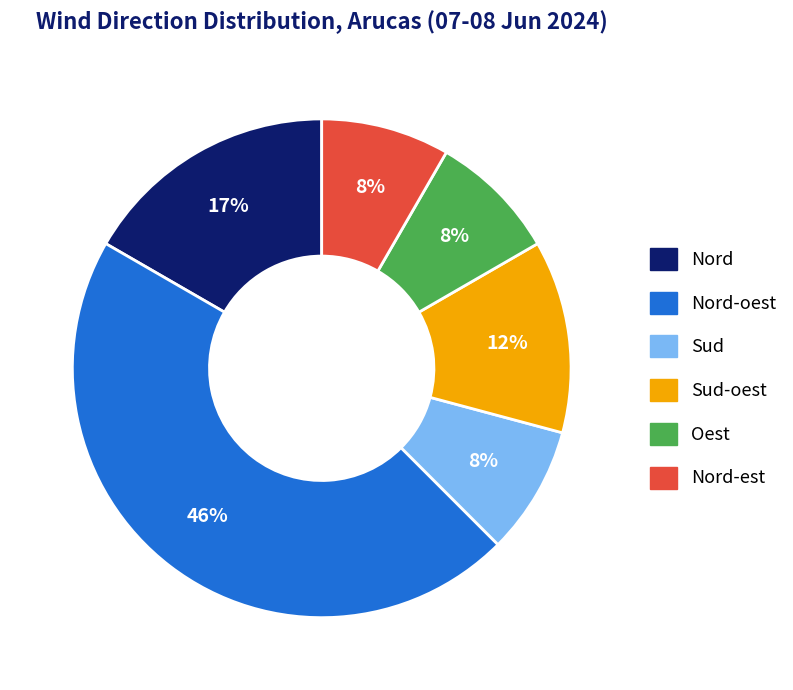

What is the ratio of the value at Nord-est to the value at Nord?

0.5